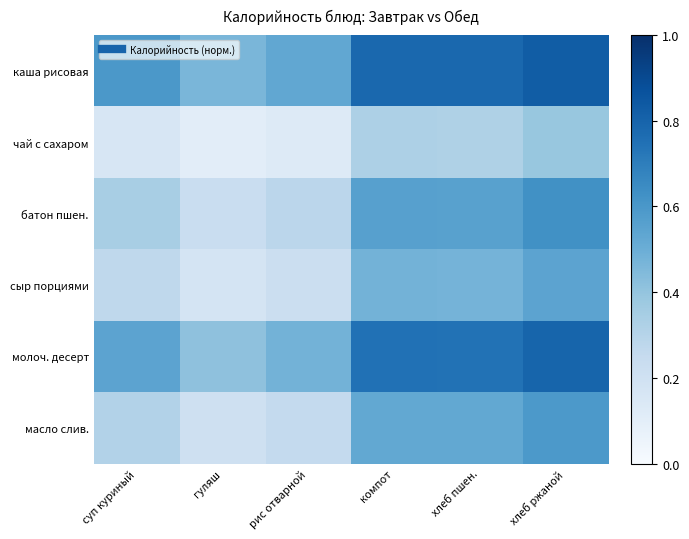

What is the total value across all series at суп куриный?

2.2